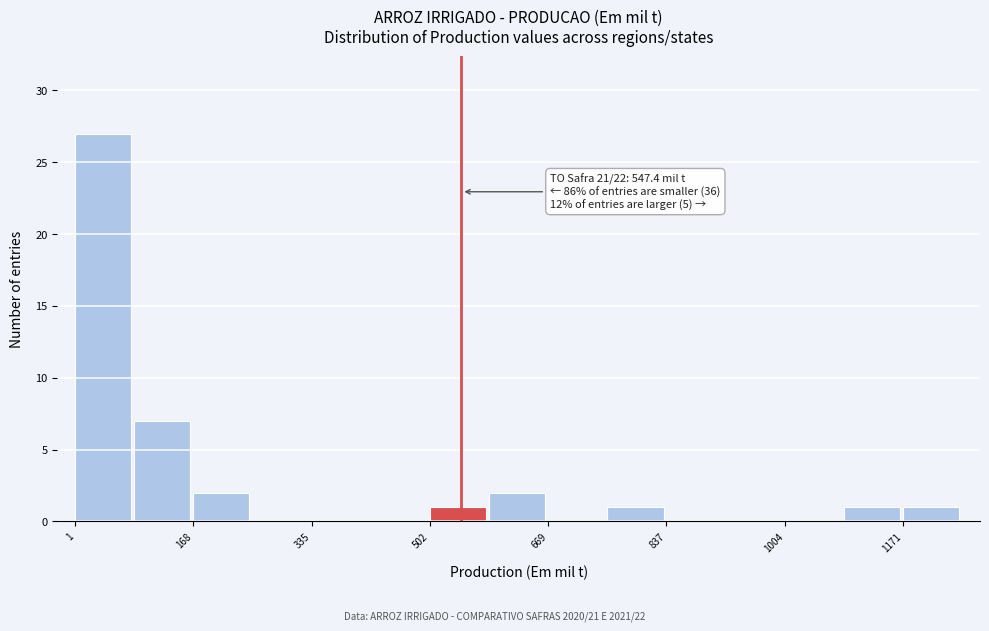

Over which range of the x-axis is the bar tallest?

0 to 80